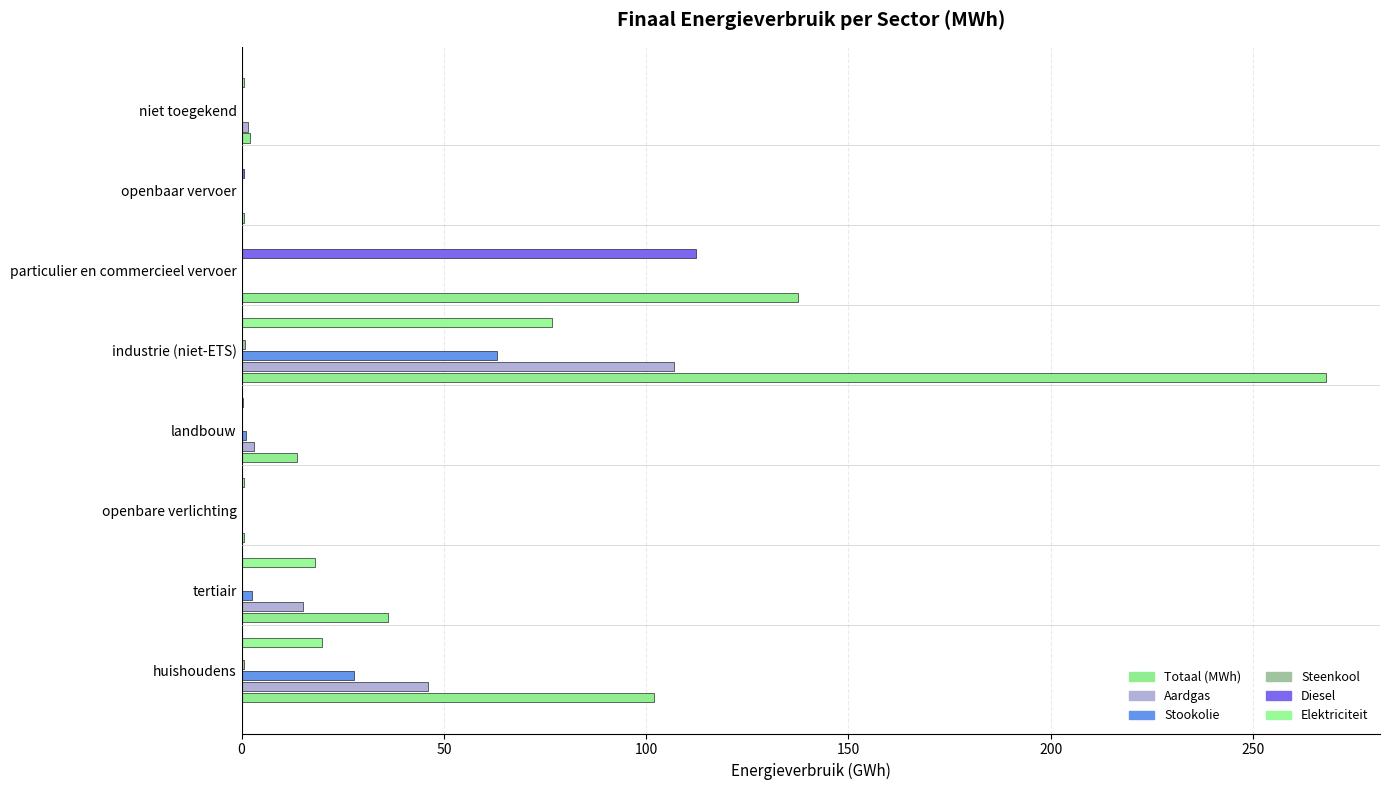

How many values in the Totaal (MWh) series exceed 36?

4